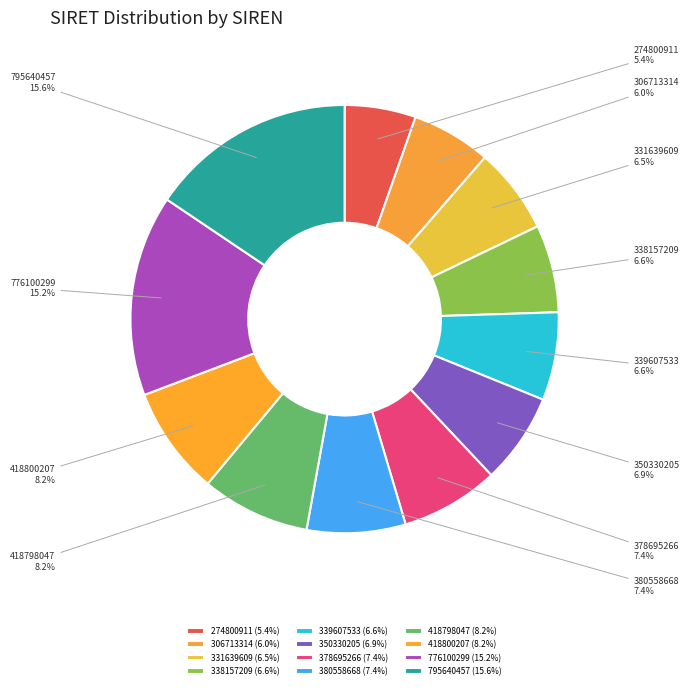

The 306713314 slice represents 15% of the pie. True or false?

False